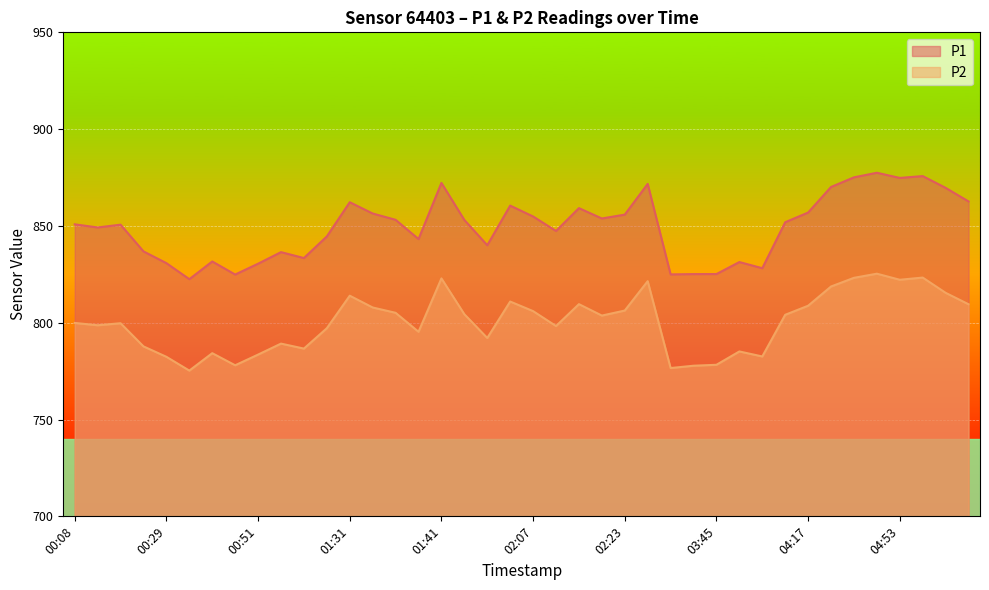

How many lines are shown in the chart?

2